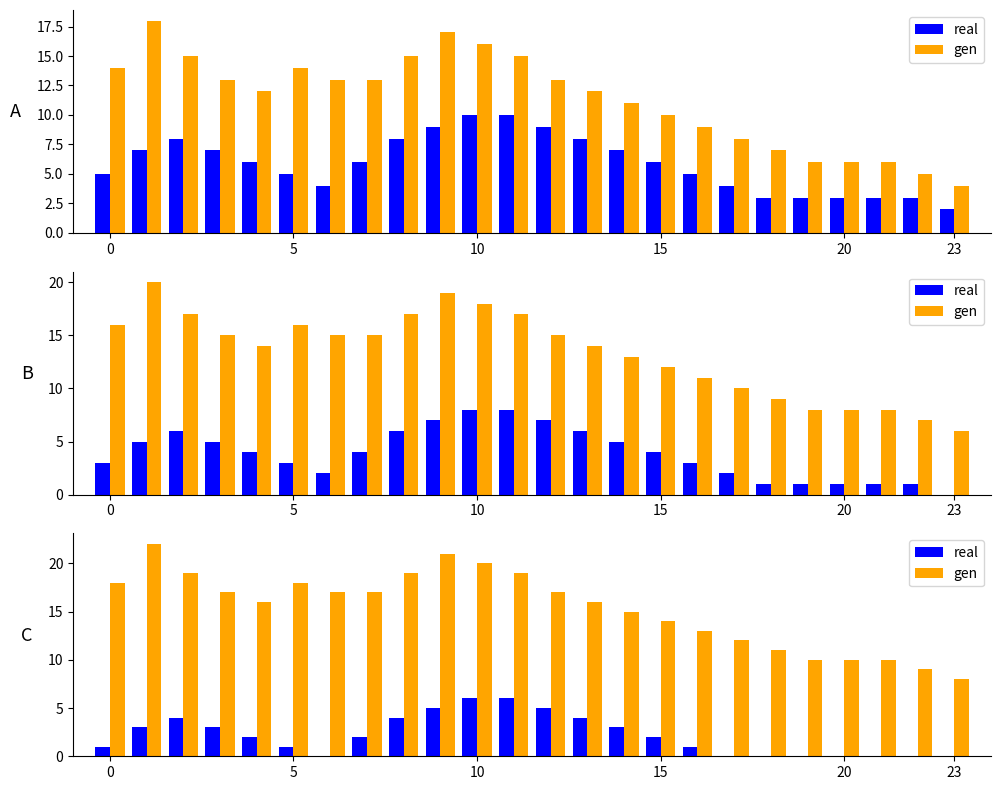

What is the value of the gen bar at the 4th from the left?

17